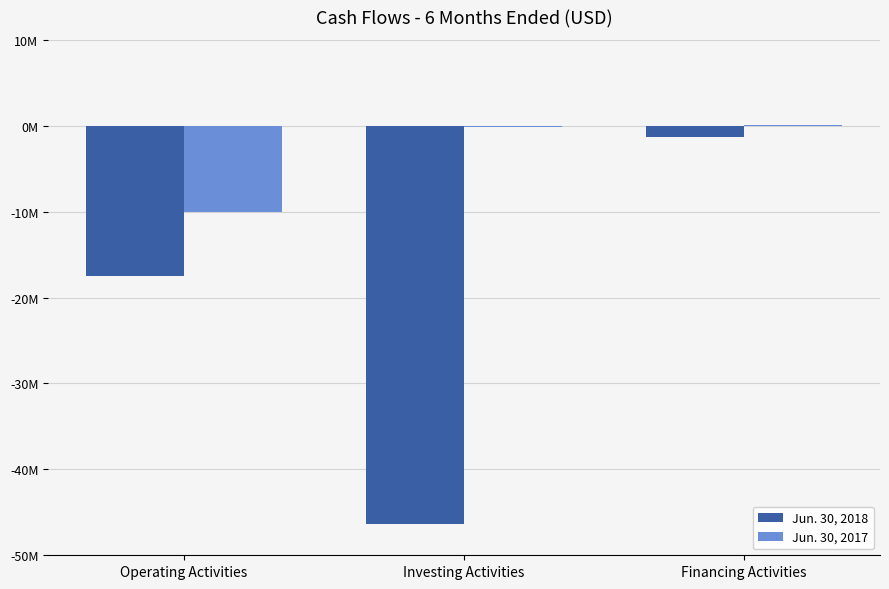

What are all the series names shown in the legend?

Jun. 30, 2018, Jun. 30, 2017